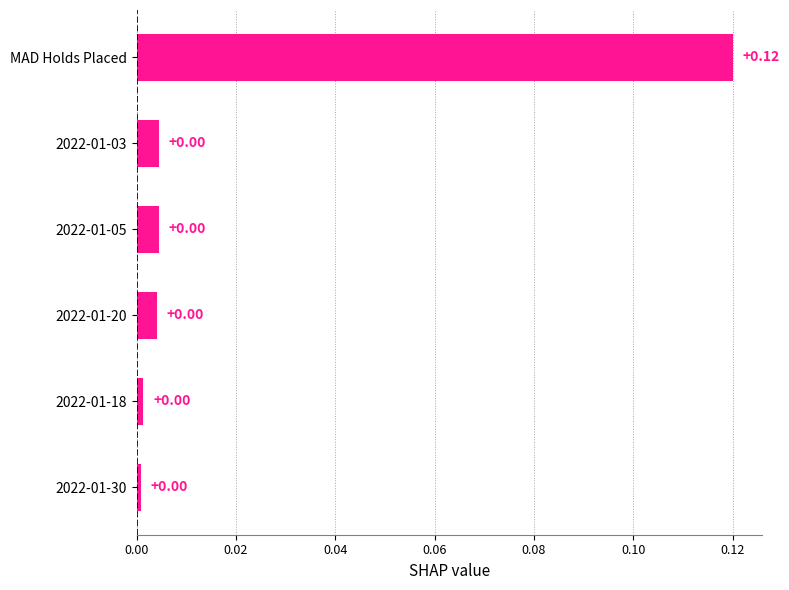

Which label corresponds to the largest value in the chart?

MAD Holds Placed